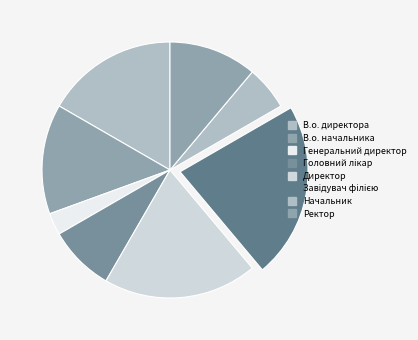

Is it true that Генеральний директор is 3% of the pie?

True